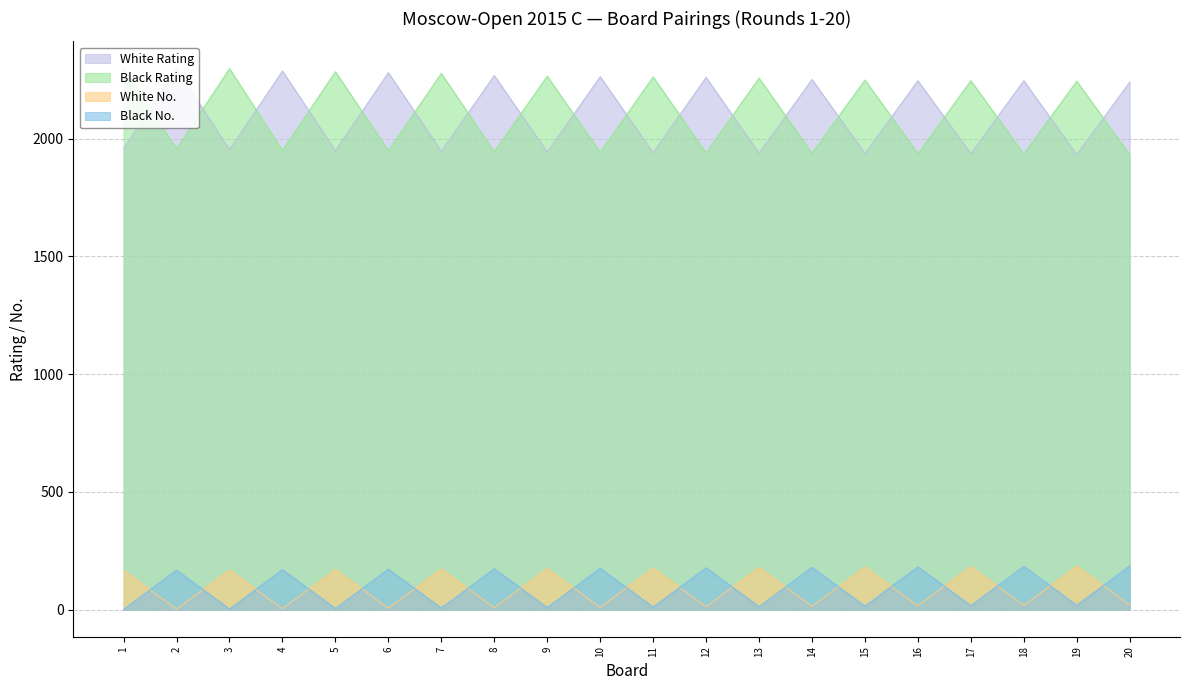

At which label does White Rating reach its minimum?

19